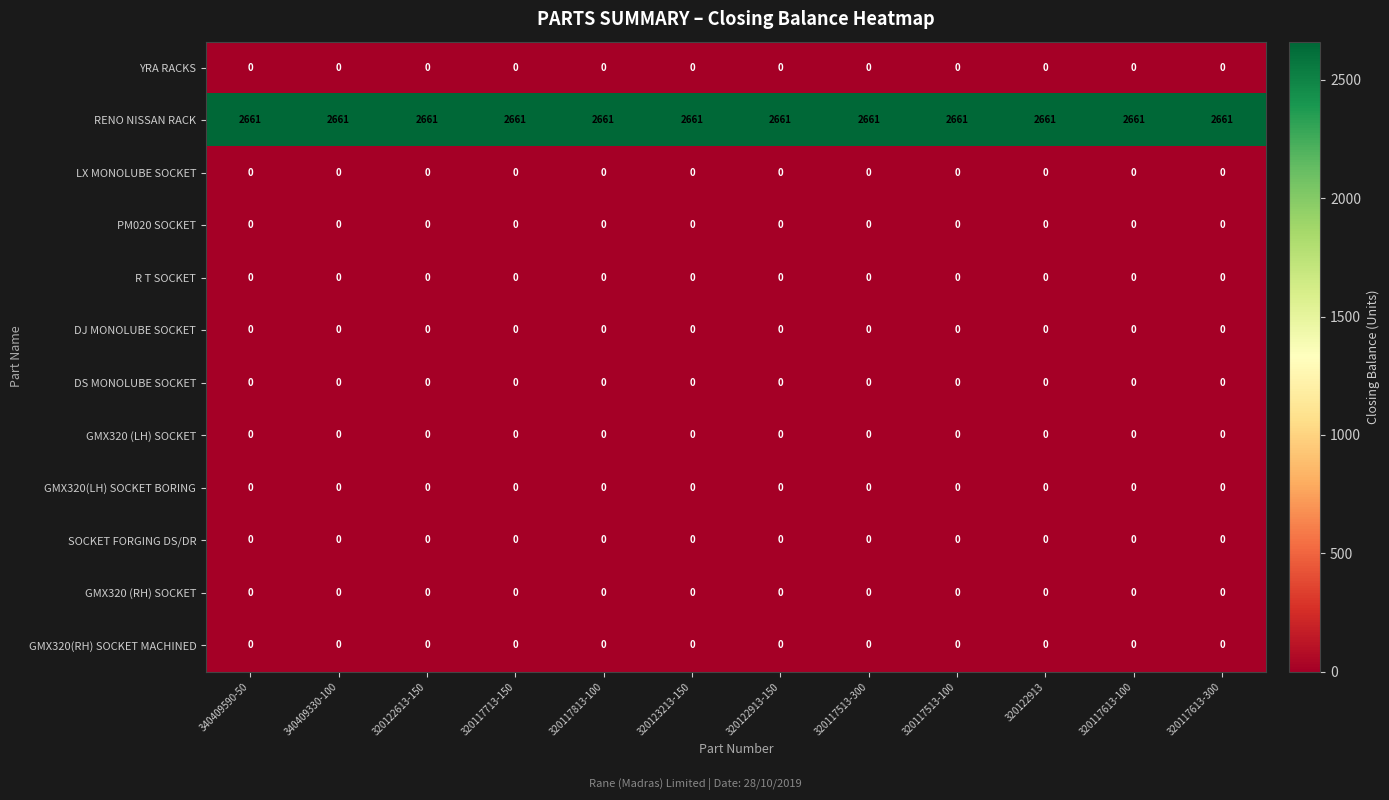

How many categories are shown in the chart?

12